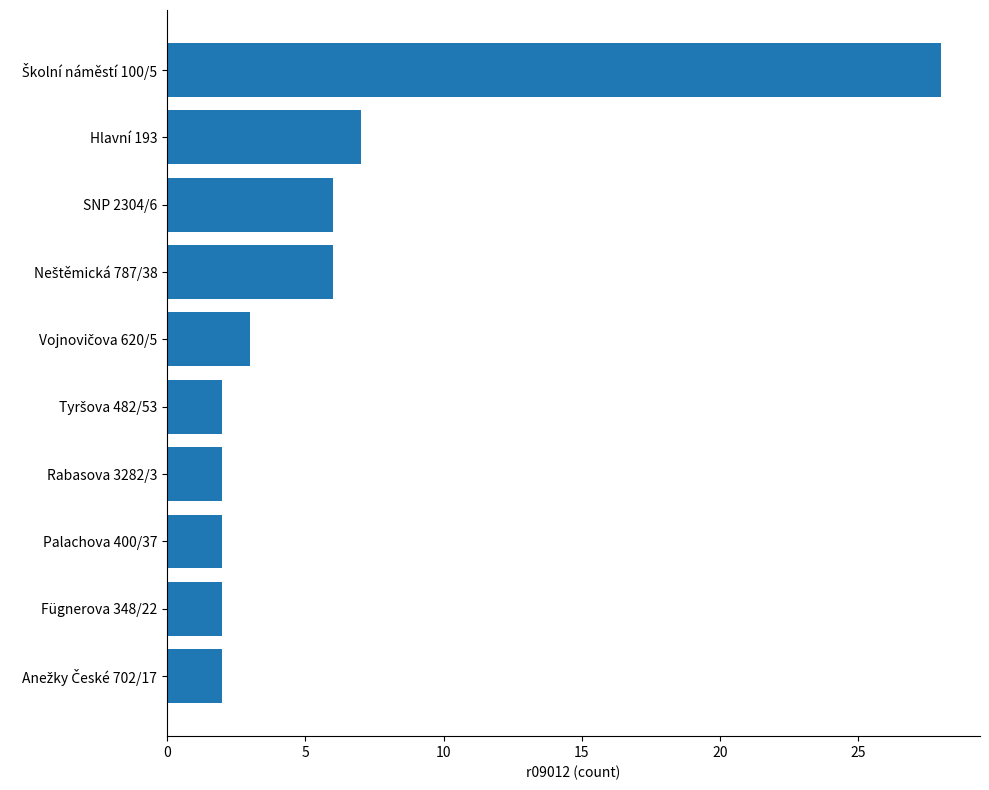

The chart shows a value of 2 at Fügnerova 348/22. True or false?

True